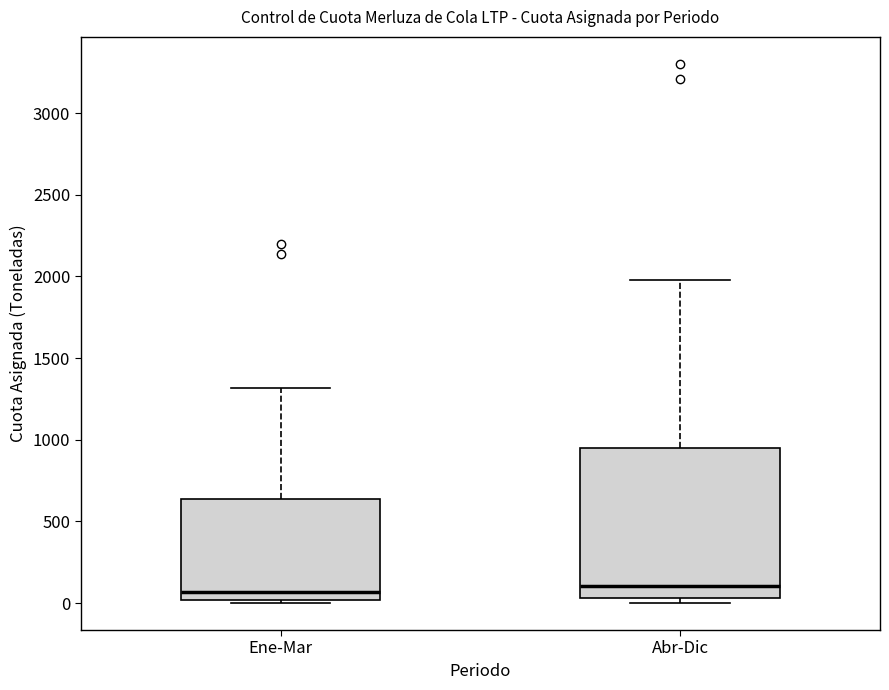

Where is the lower edge of the box for Ene-Mar on the y-axis? The values are not printed on the chart, so give them approximately, as read against the axis.

0